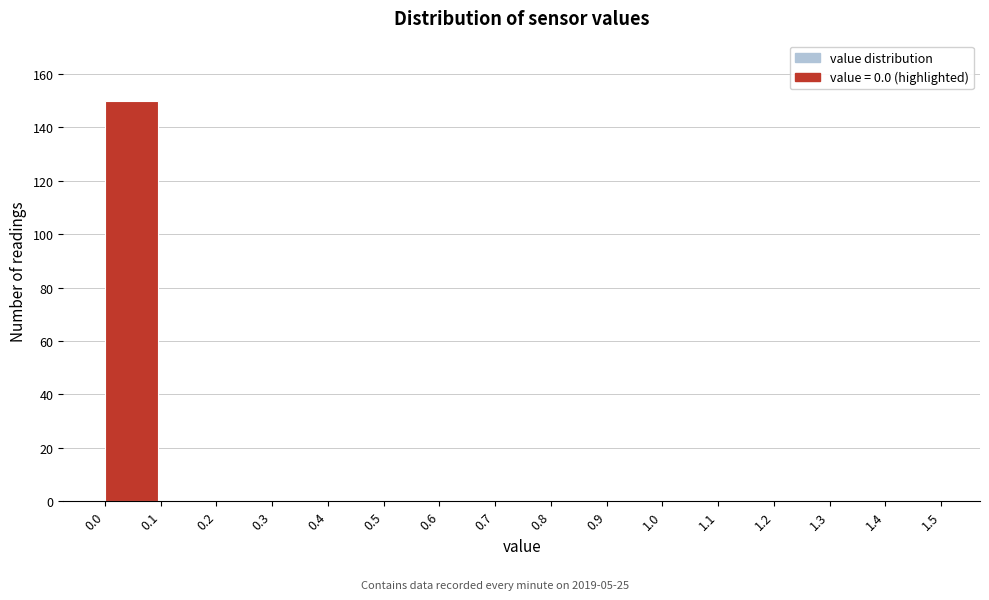

Over which range of the x-axis is the bar tallest?

0.0 to 0.1